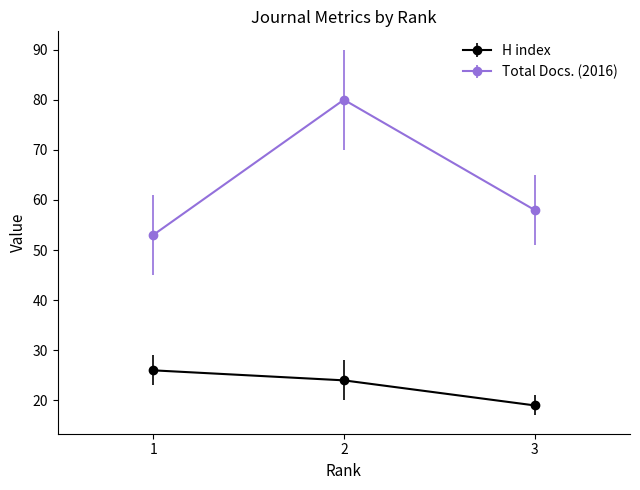

What is the difference between the maximum and minimum values in the H index series?

7